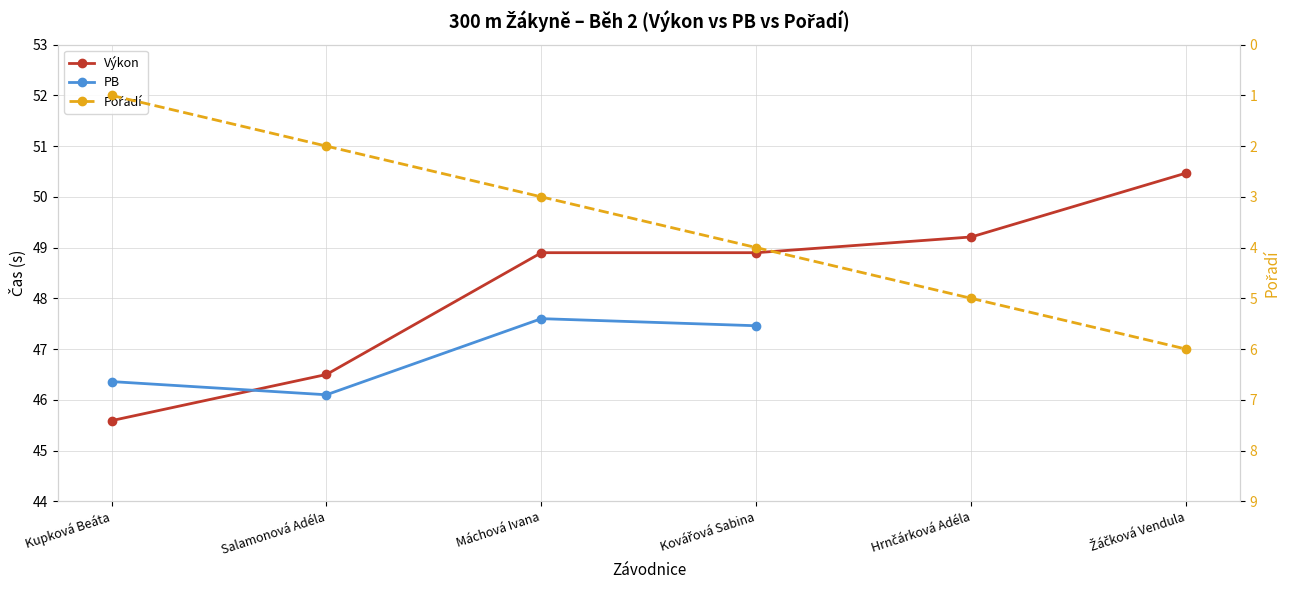

Is the value of Výkon at Žáčková Vendula greater than the value of Pořadí at Salamonová Adéla?

Yes